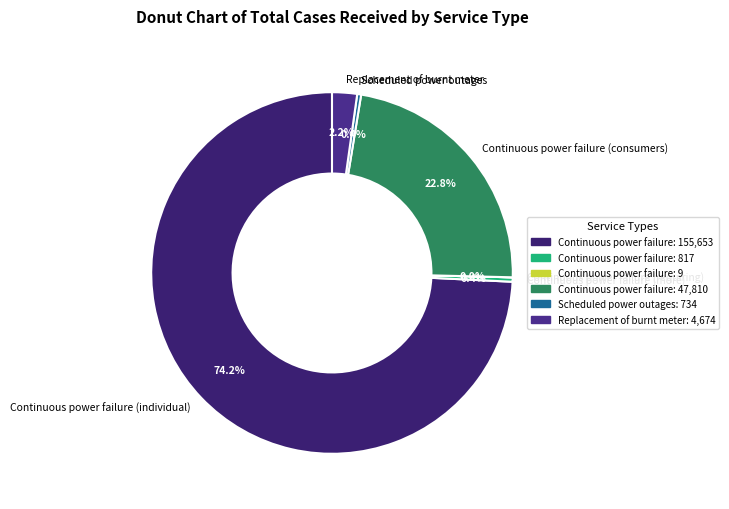

Which category has the biggest portion of the pie?

Continuous power failure (individual)